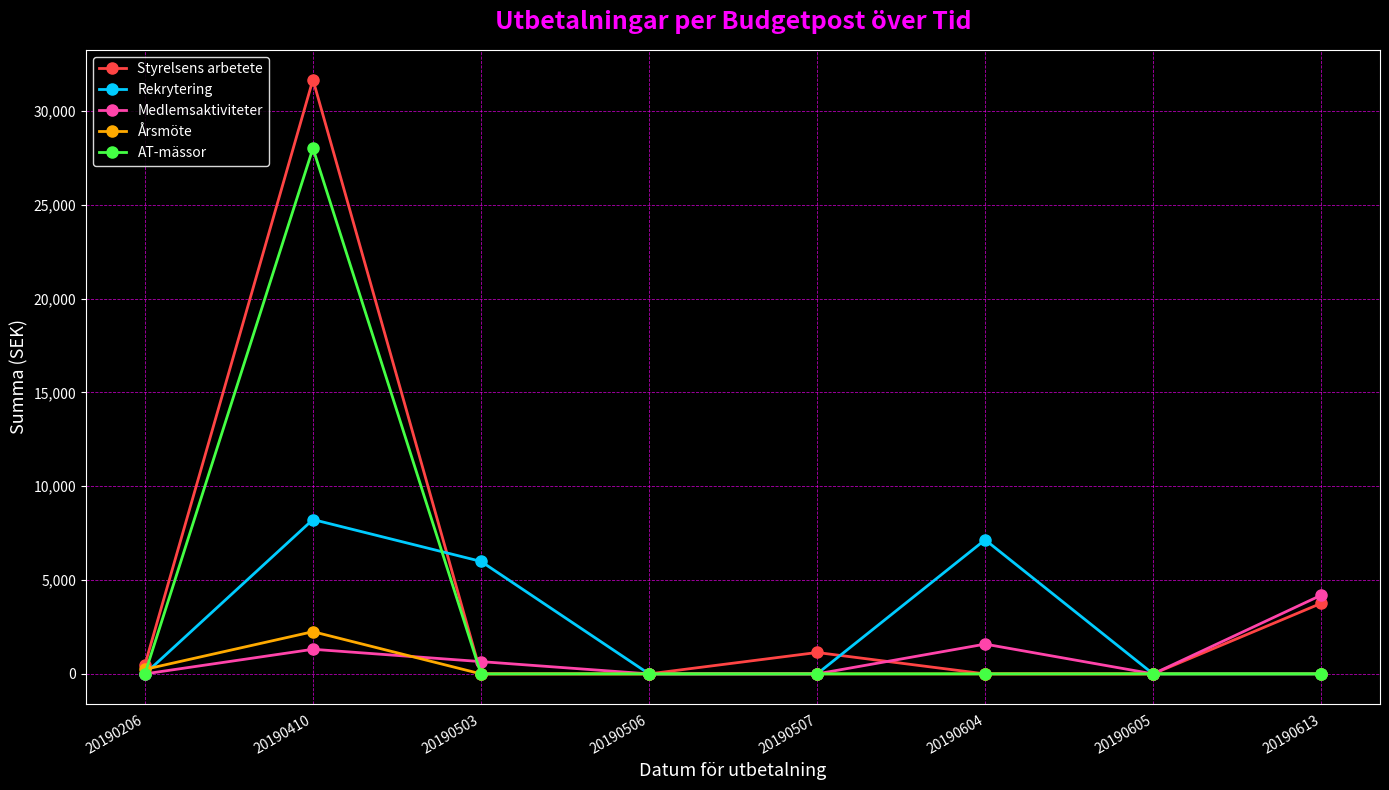

True or false: Årsmöte has more than 0 points higher than both neighbors.

True